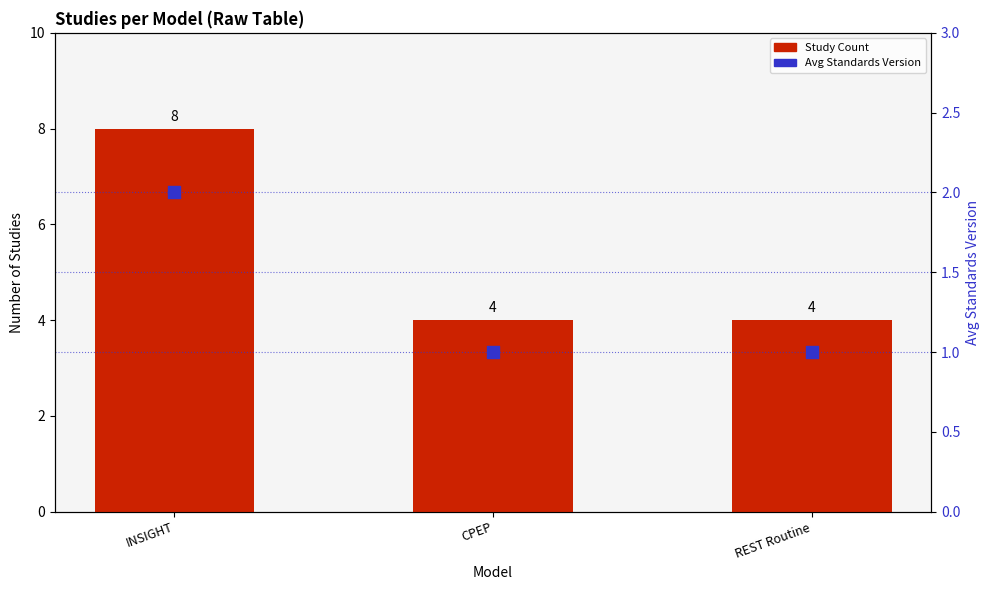

Which series contains the highest Y value?

Study Count